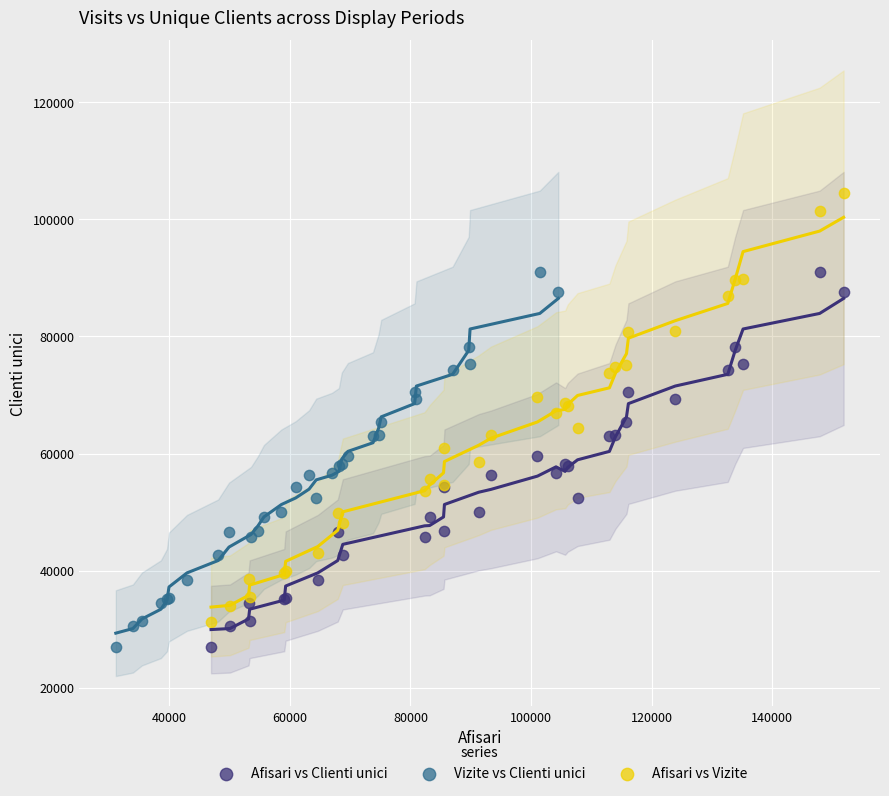

Which series reaches the maximum Y coordinate?

Afisari vs Vizite